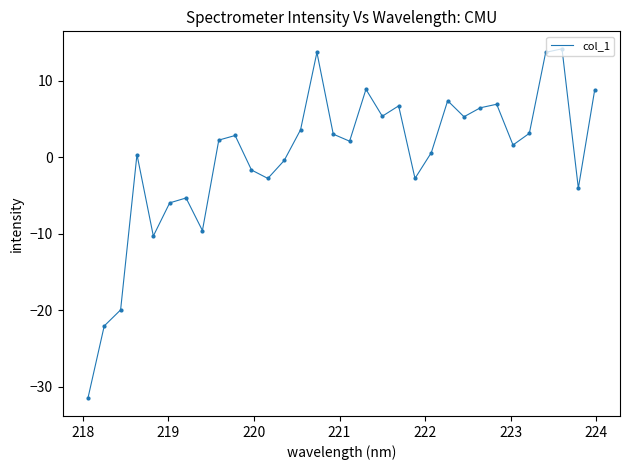

What is the maximum value shown in the chart?

14.1